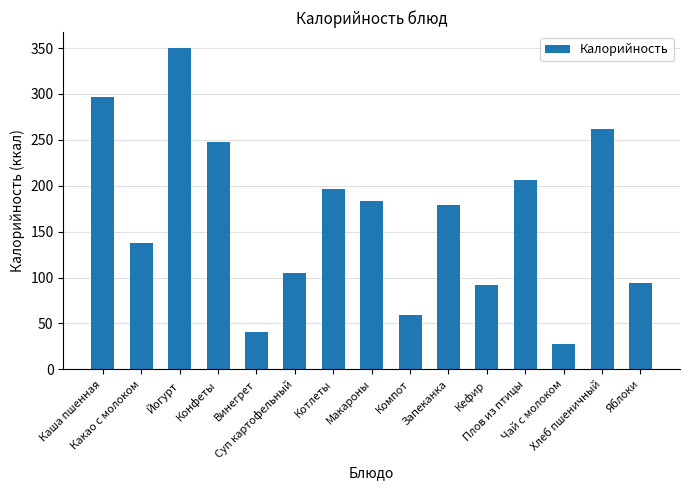

What is the sum of all values?

2477.8